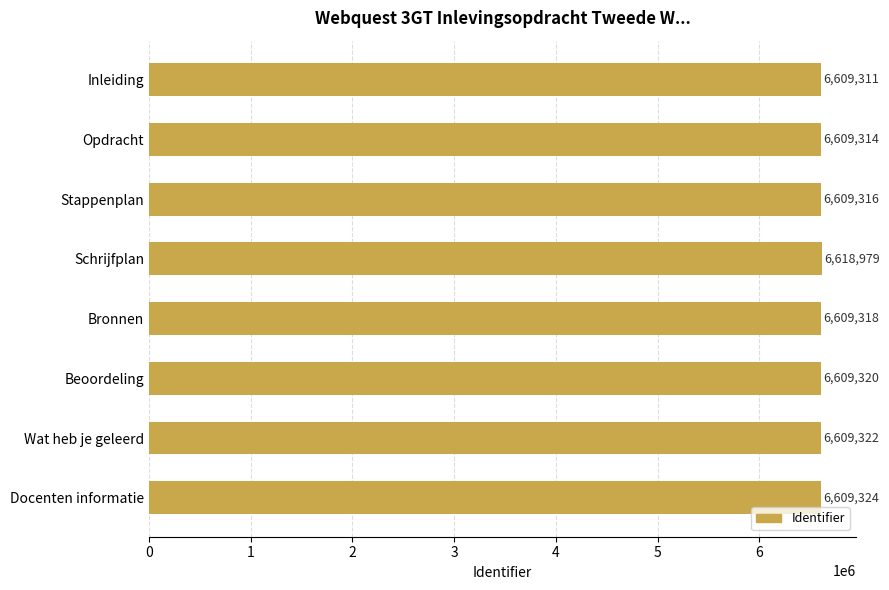

Reading top to bottom, transcribe all the data shown in this chart.

6609311	6609314	6609316	6618979	6609318	6609320	6609322	6609324